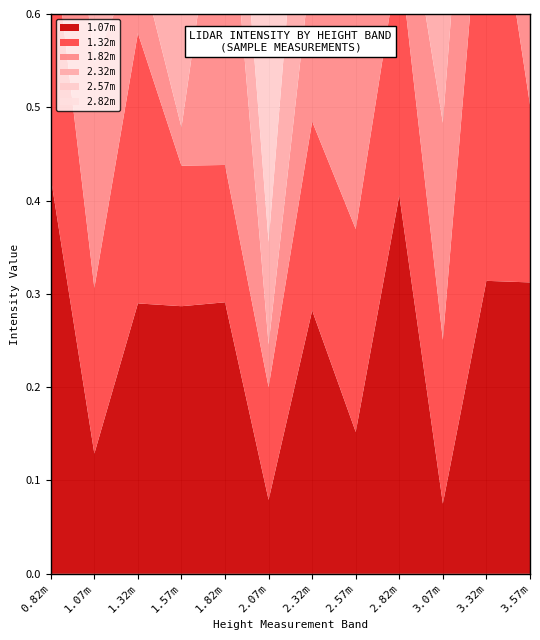

What is the greatest value displayed?

0.5